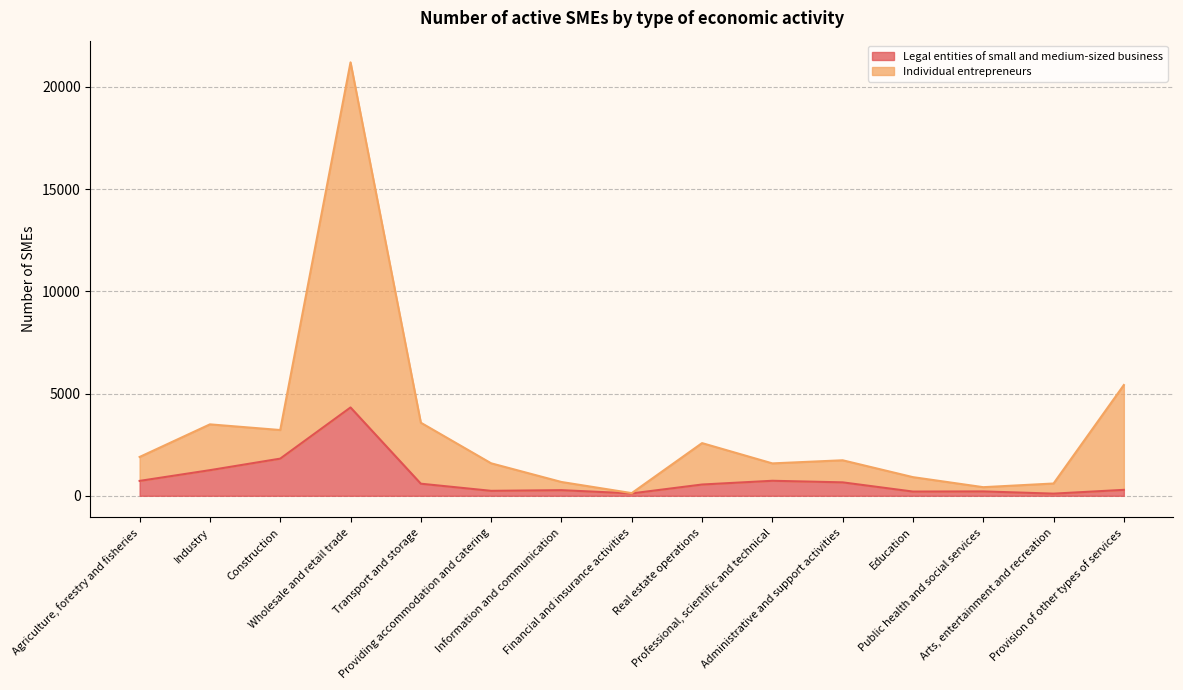

Which category has the lowest value in the Individual entrepreneurs series?

Financial and insurance activities